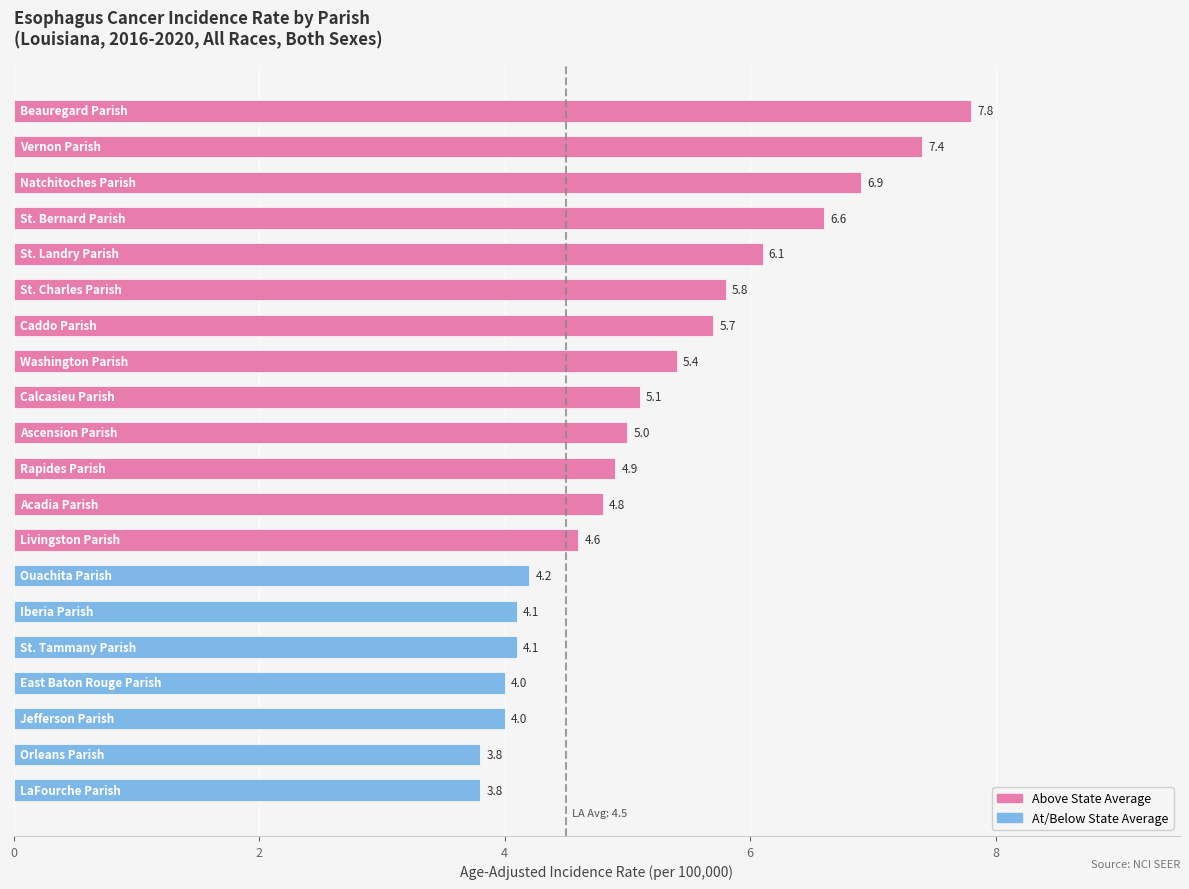

Reading top to bottom, extract all data points from this chart.

7.8	7.4	6.9	6.6	6.1	5.8	5.7	5.4	5.1	5.0	4.9	4.8	4.6	4.2	4.1	4.1	4.0	4.0	3.8	3.8